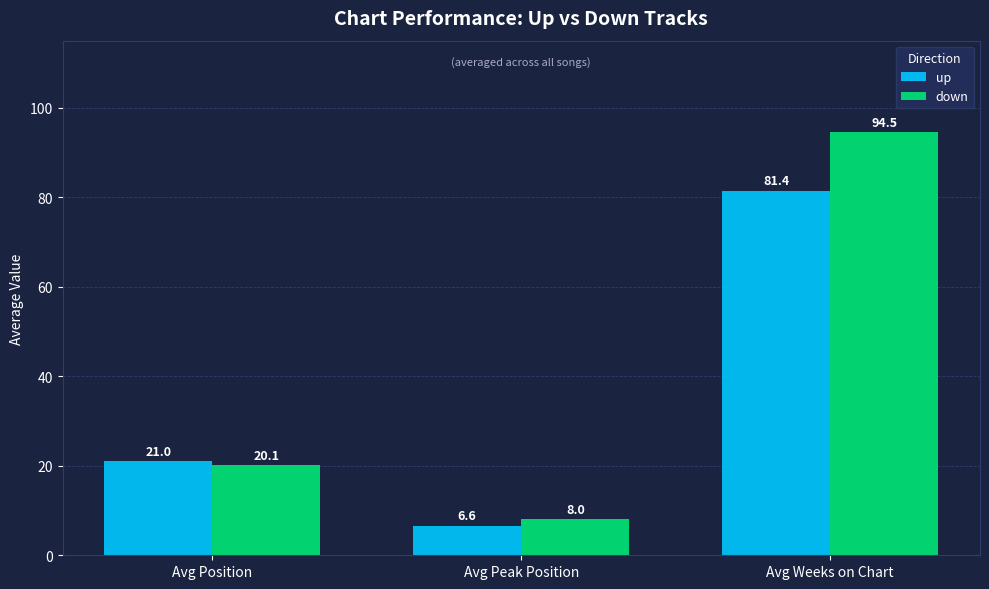

Reading right to left, transcribe all the data shown in this chart.

up: 81.4	6.6	21.0
down: 94.5	8.0	20.1